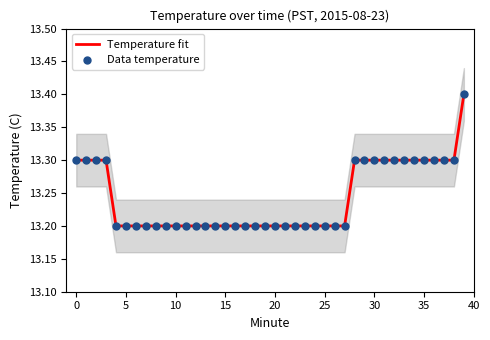

What are all the series names shown in the legend?

Temperature fit, Data temperature